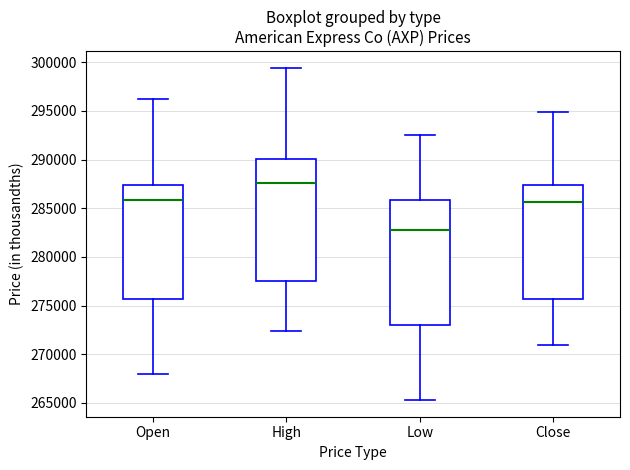

Where is the upper edge of the box for High on the y-axis? The values are not printed on the chart, so give them approximately, as read against the axis.

290000